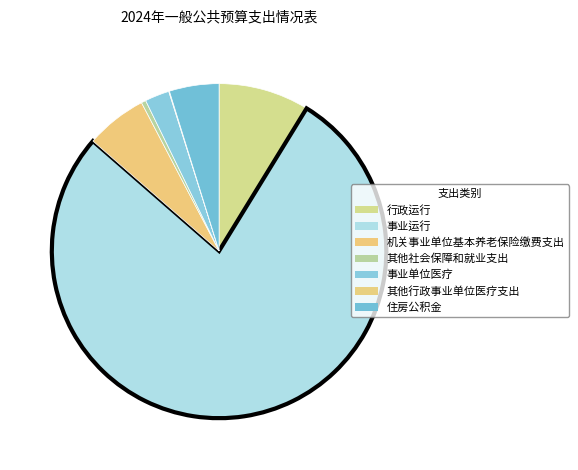

To the nearest percent, what percentage of the pie is 机关事业单位基本养老保险缴费支出?

6%